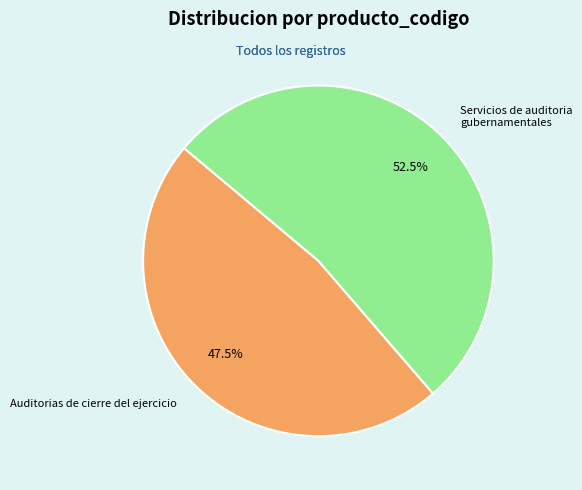

Between Servicios de auditoria gubernamentales and Auditorias de cierre del ejercicio, which is larger?

Servicios de auditoria gubernamentales